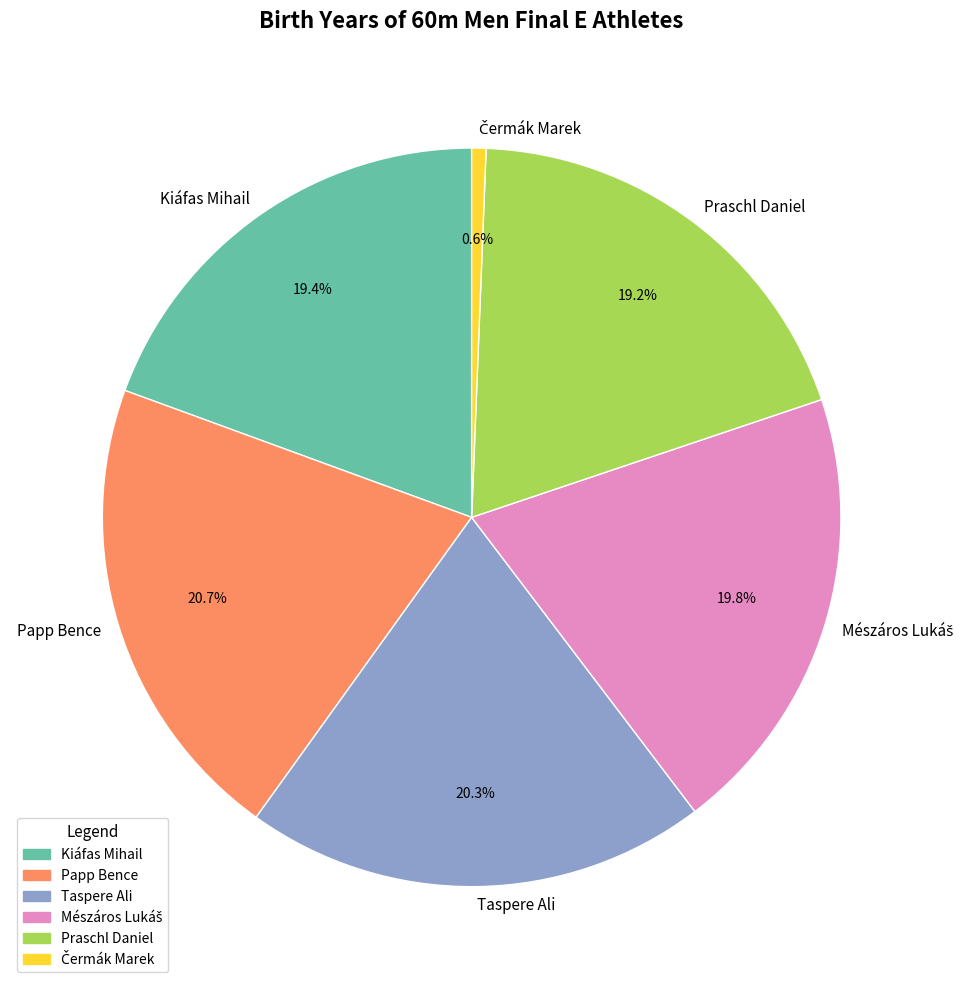

To the nearest percent, what percentage of the pie is Taspere Ali?

20%